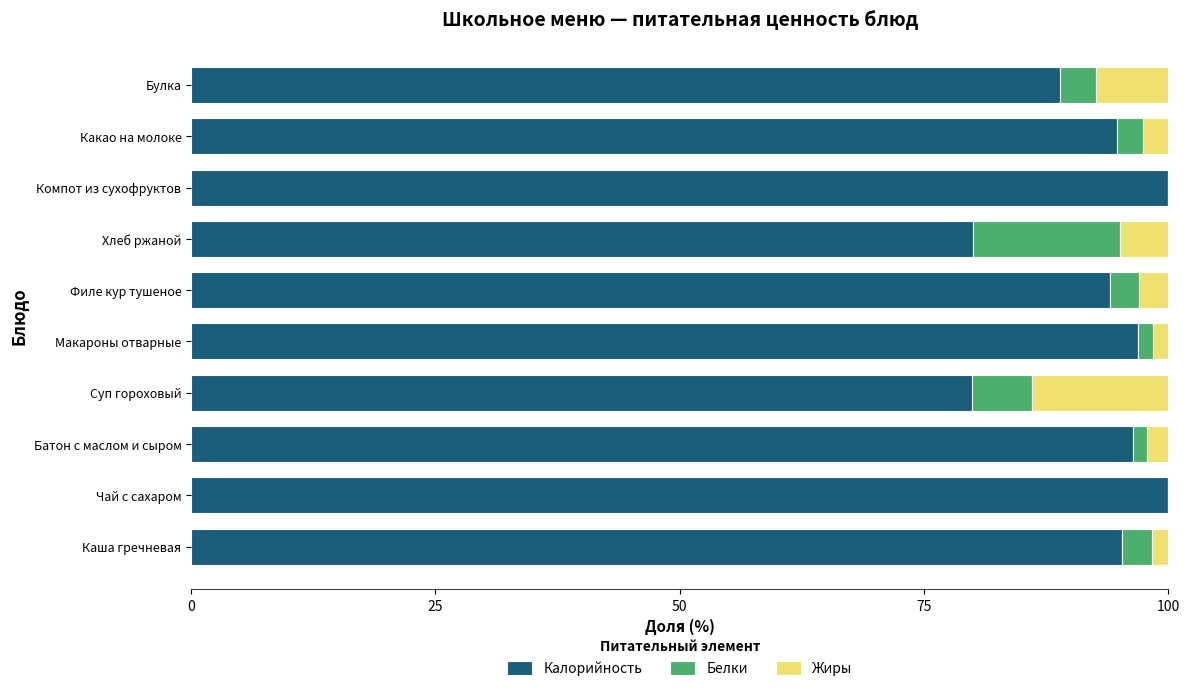

What is the total value across all series at Какао на молоке?

100.0